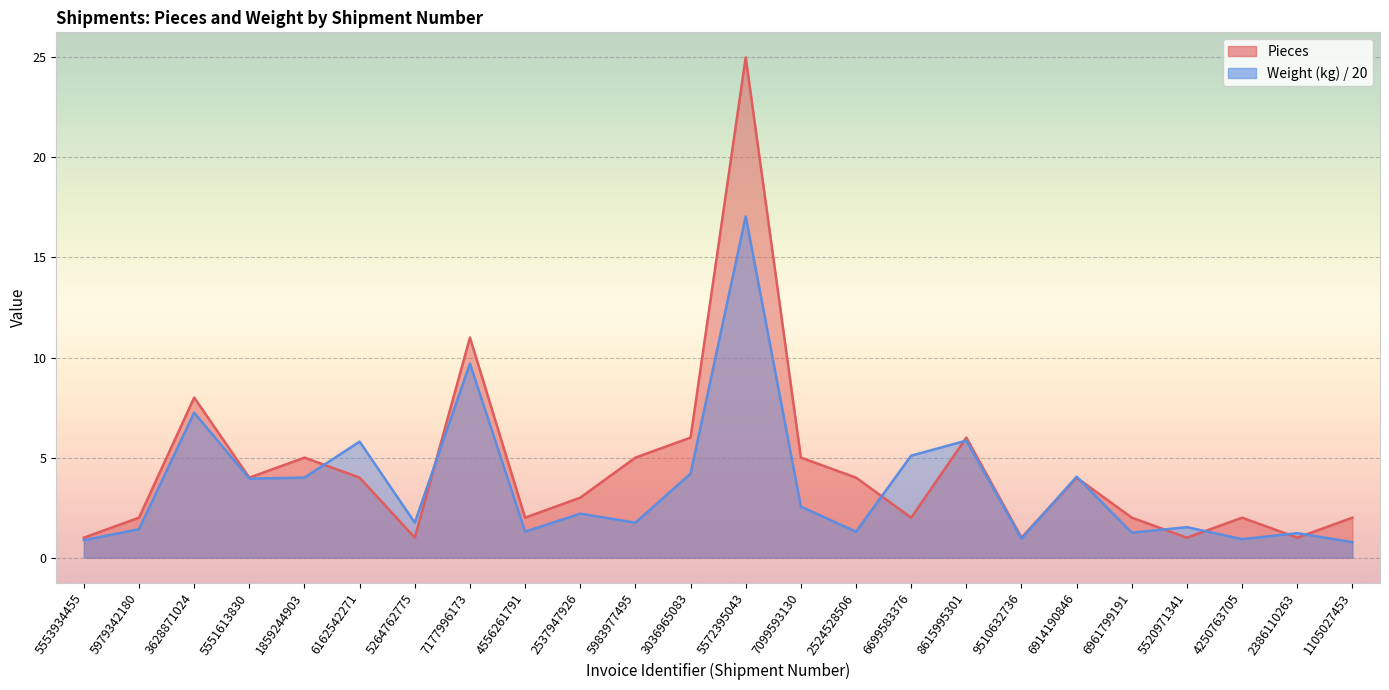

What is the difference between the highest and lowest values at 2386110263?

0.2